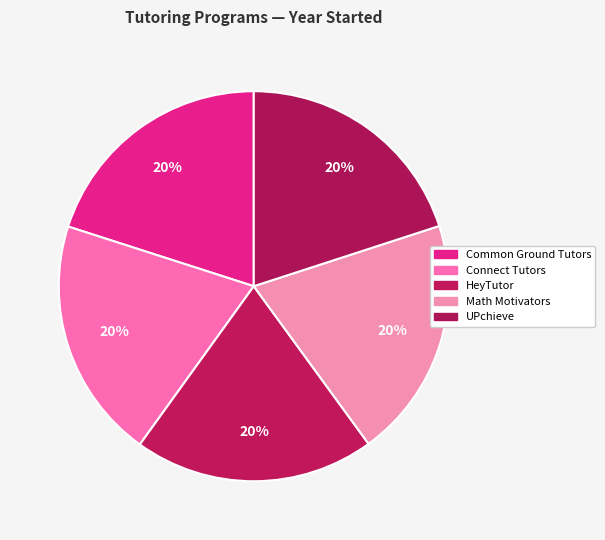

To the nearest percent, what percentage of the pie is Common Ground Tutors?

20%